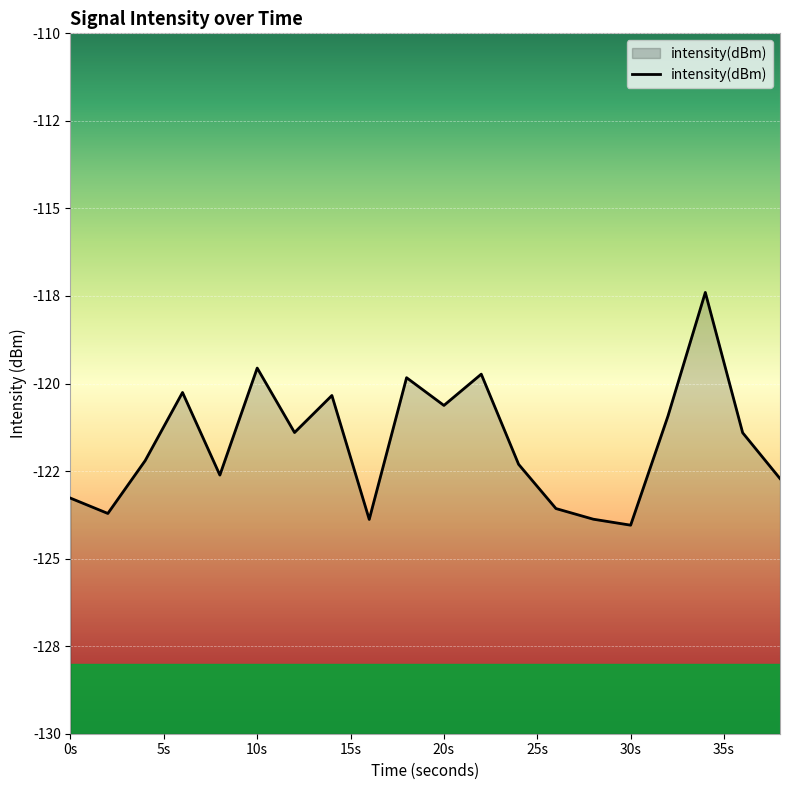

What is the average value?

-121.7